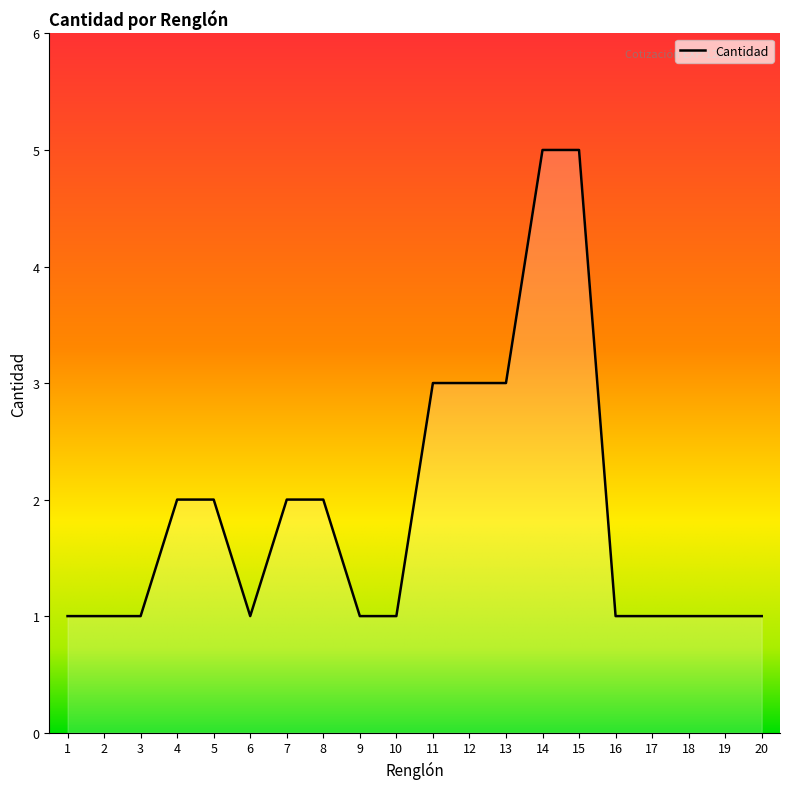

The value at 9 is 1. True or false?

True